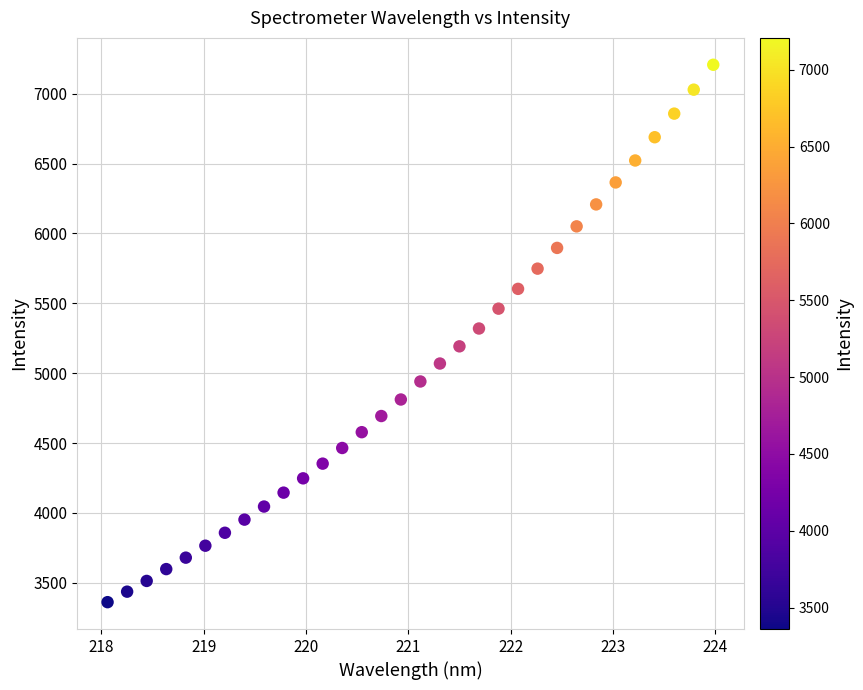

What is the range of Y values (max minus min)?

3846.1